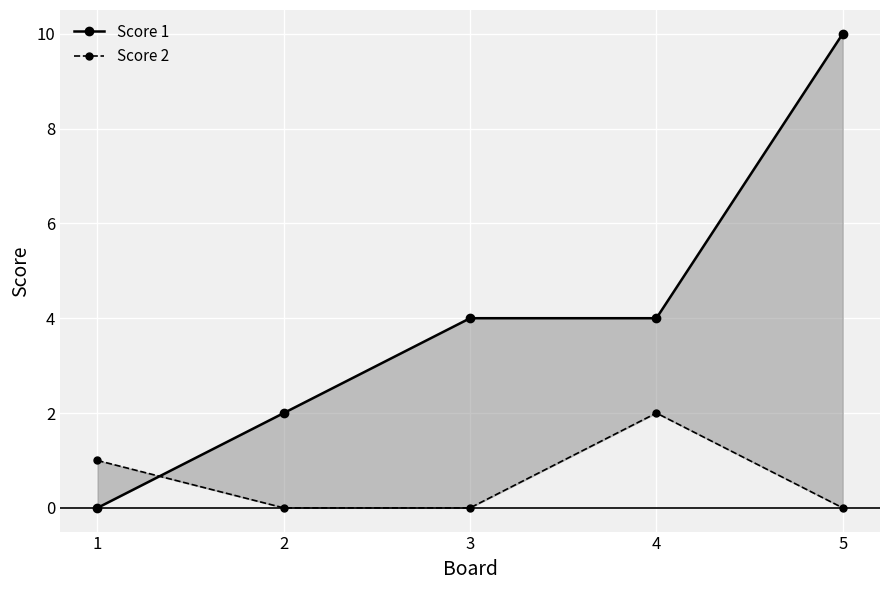

The value of Score 1 at 4 is 2. True or false?

False